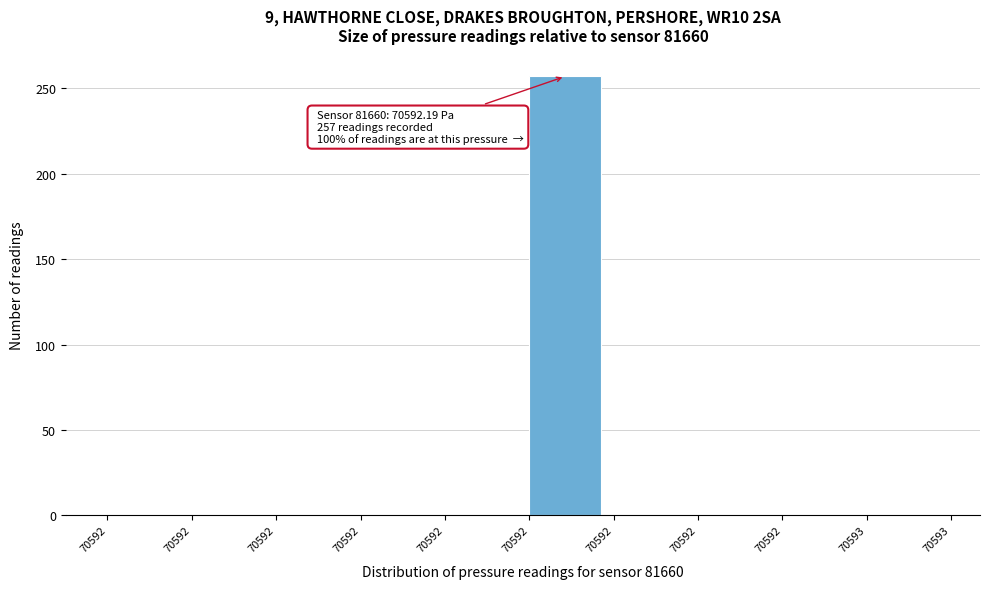

Are the bars horizontal?

No